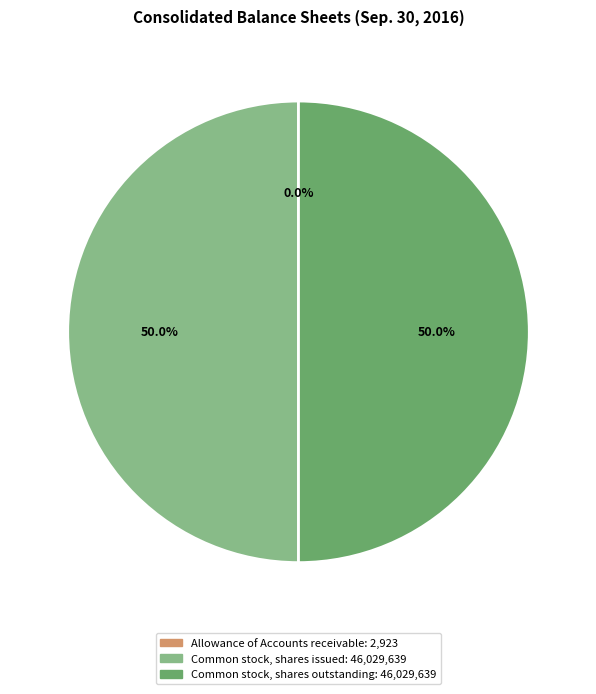

What percentage is NOT represented by Common stock, shares outstanding?

50.0%